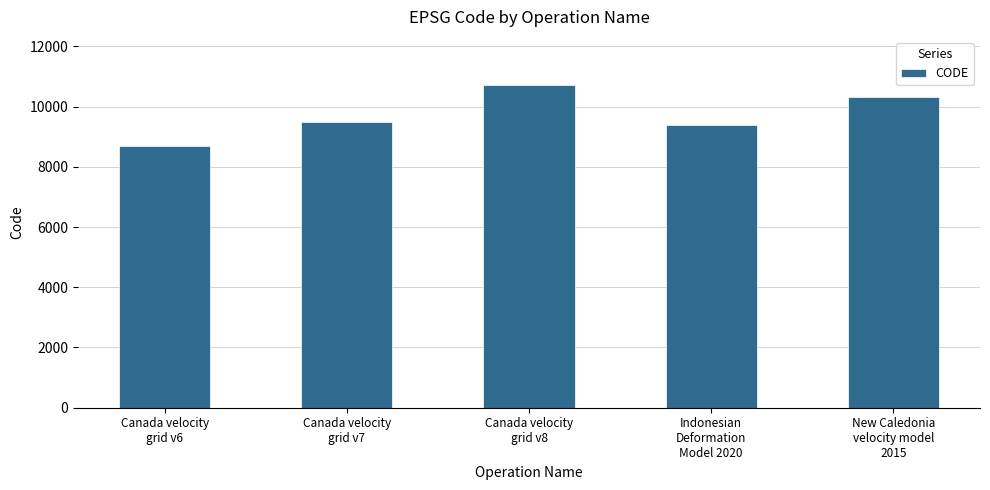

What is the value of the 4th bar from the left?

9375